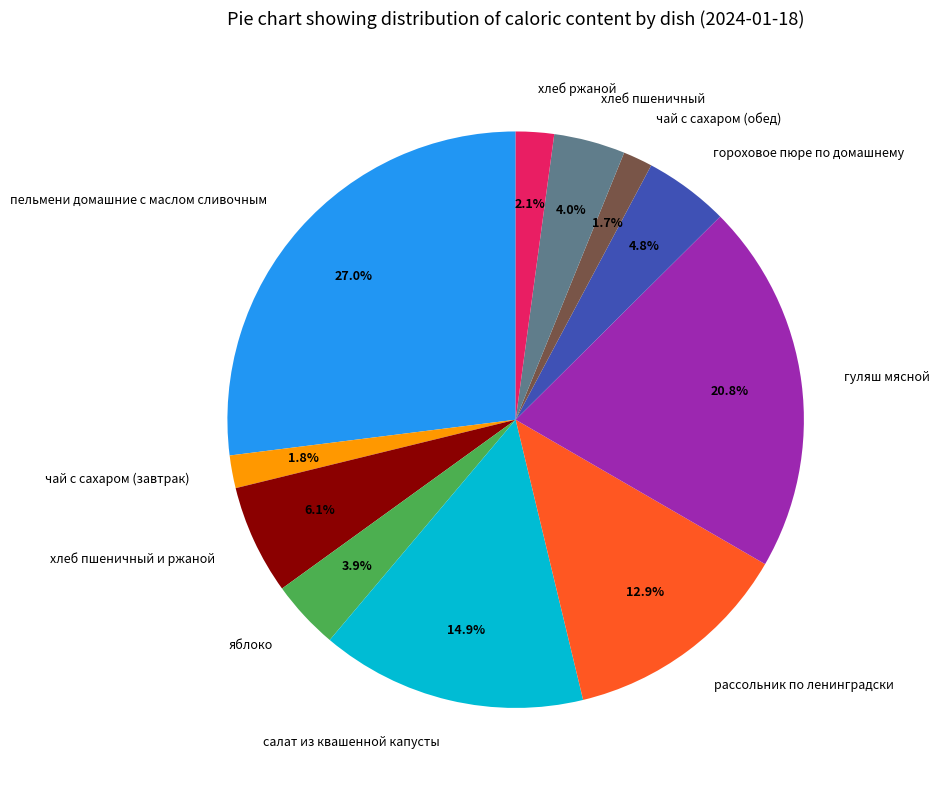

Do чай с сахаром (обед) and яблоко together represent more than half of the pie?

No